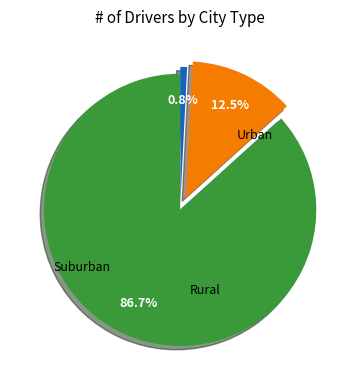

How many segments does this pie chart have?

3